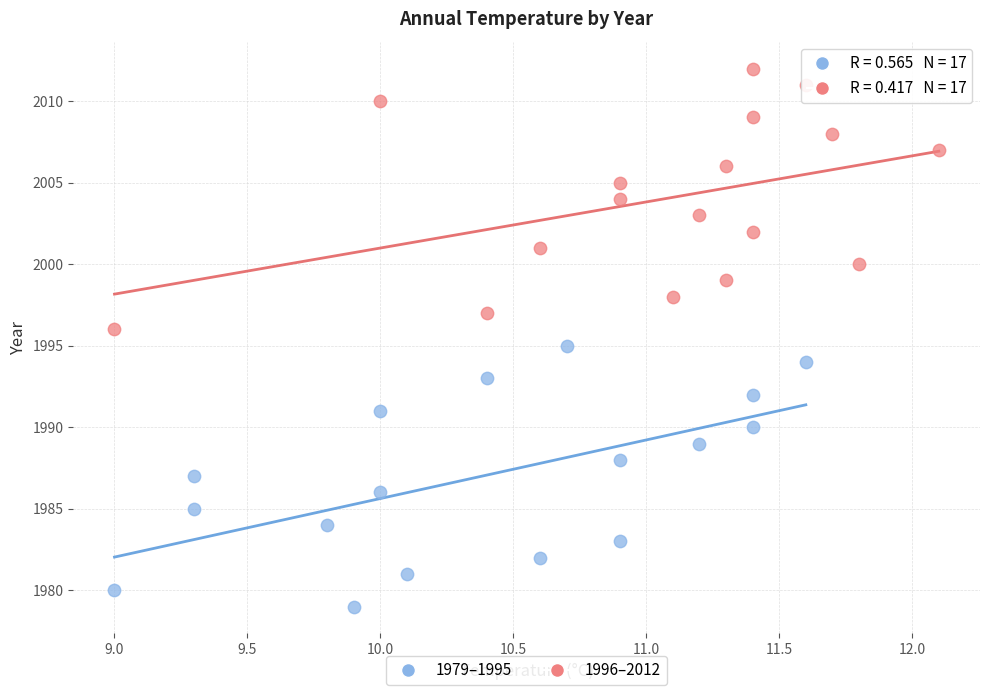

Which series reaches the minimum Y coordinate?

1979–1995